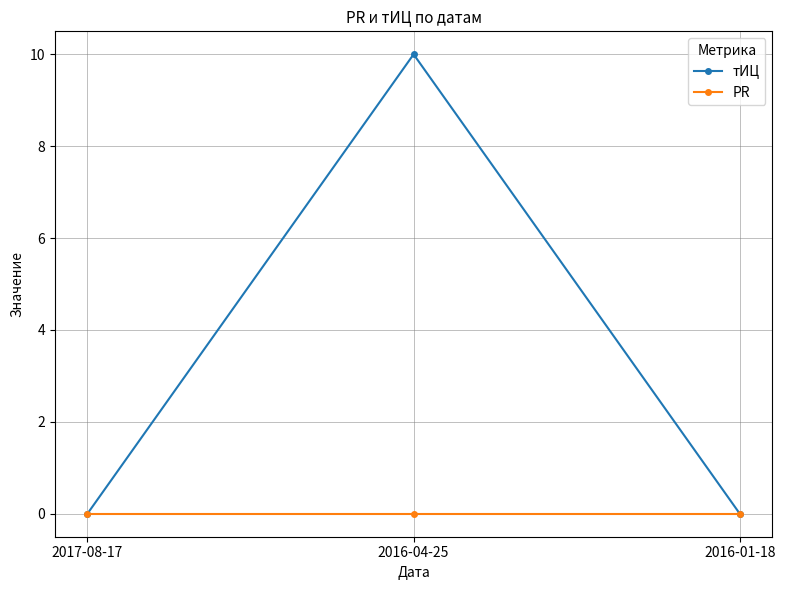

Read the тИЦ value at 2016-04-25.

10